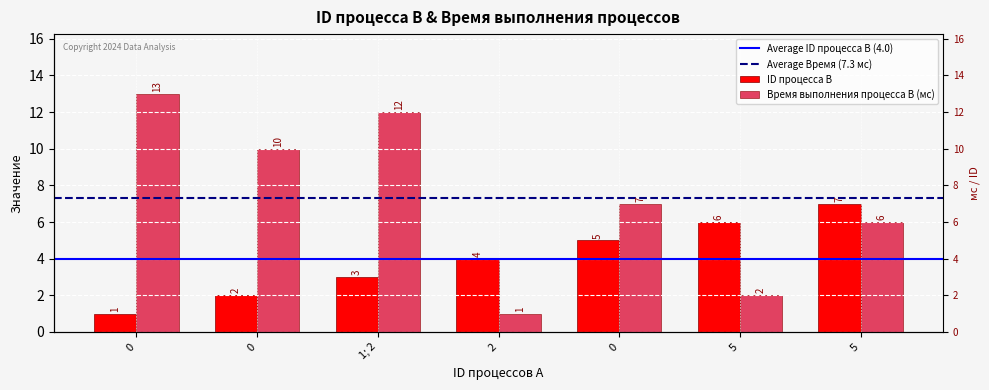

Between 0 and 1; 2, which series saw the biggest shift?

ID процесса B